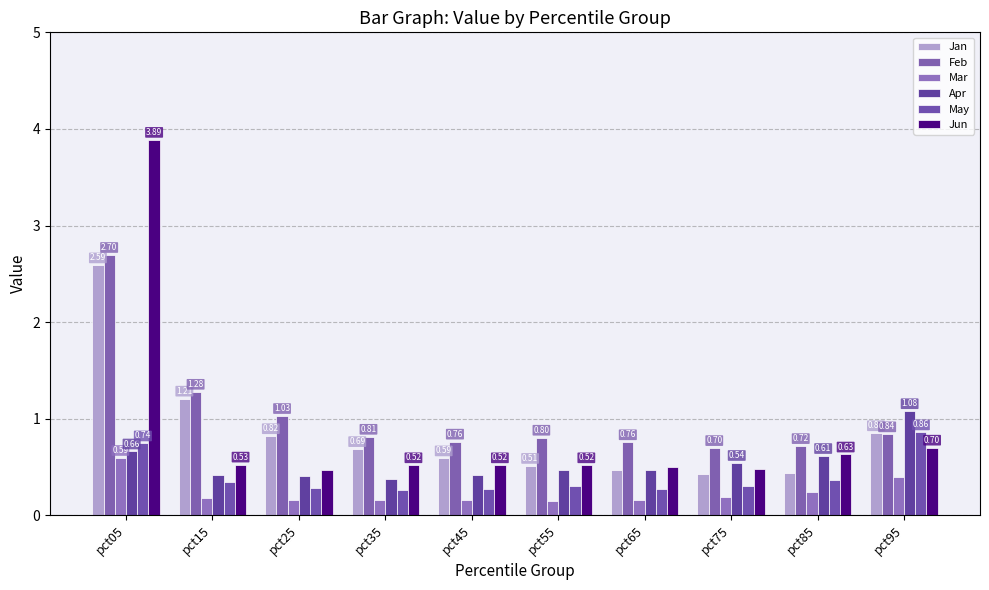

At how many categories does at least one series exceed 1?

4